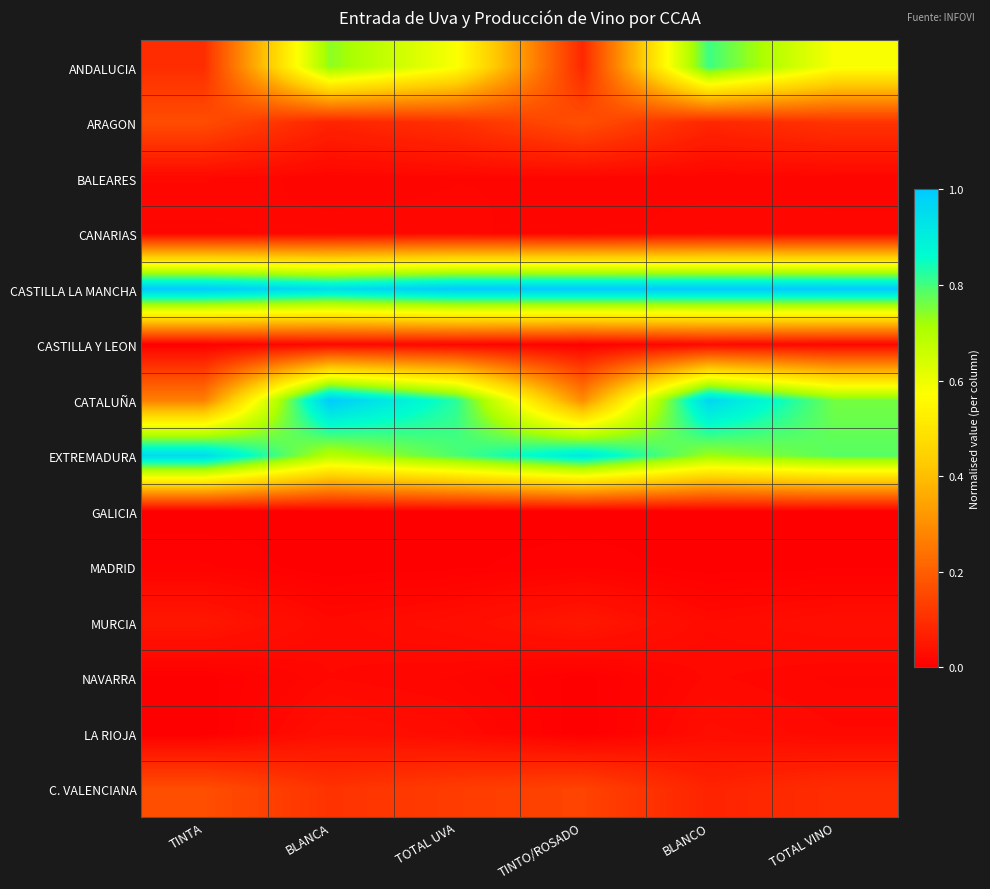

Which has a higher value, TINTO/ROSADO or TOTAL VINO?

TOTAL VINO